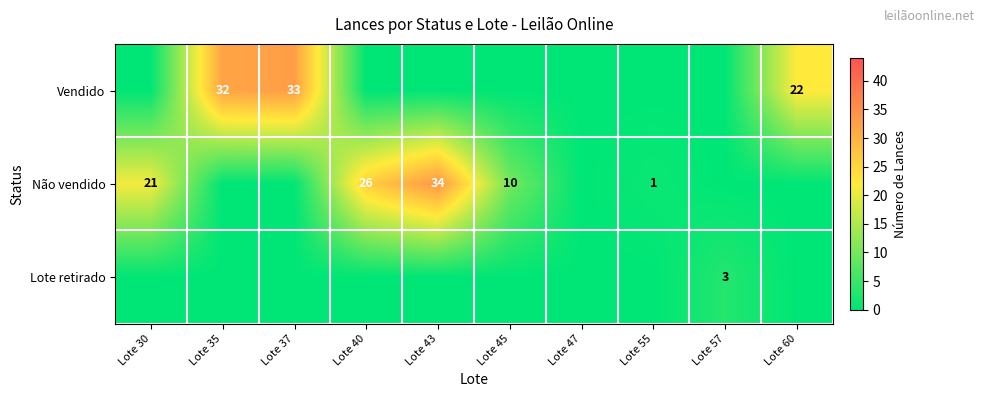

Is the value of Vendido at Lote 60 greater than the value of Não vendido at Lote 55?

Yes